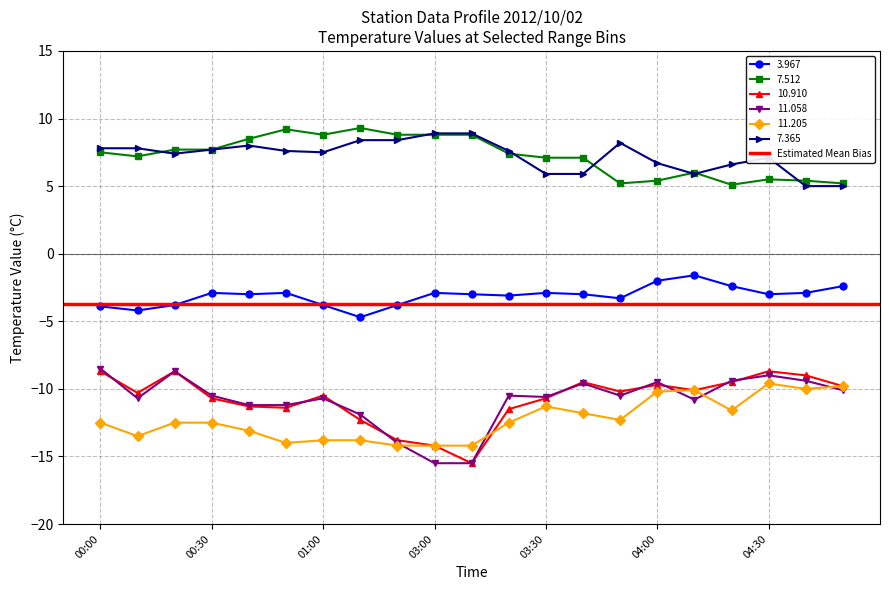

Is the value of 7.512 at 00:50 greater than the value of 3.967 at 04:40?

Yes